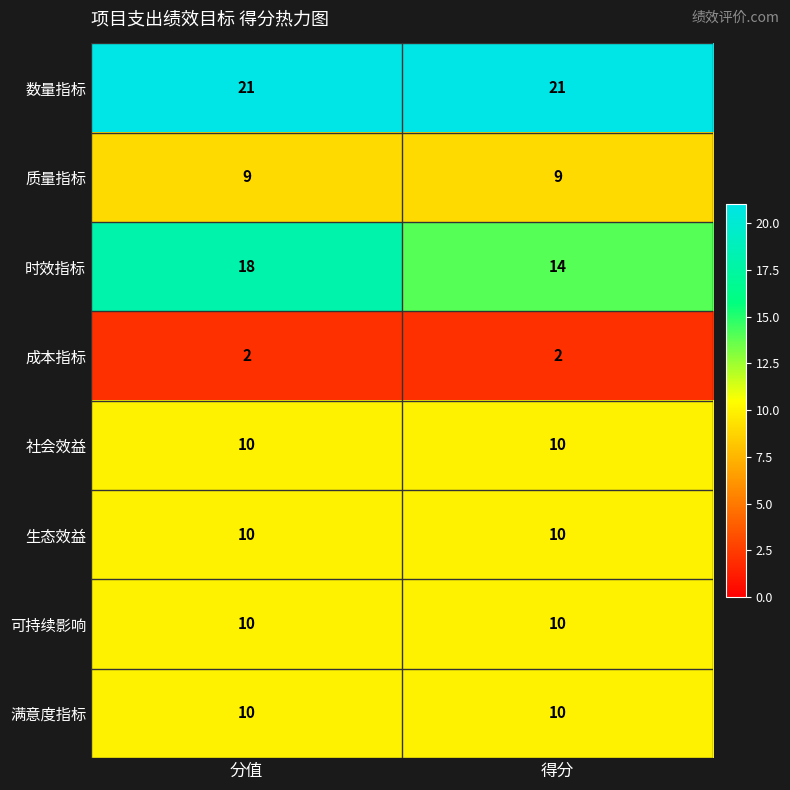

What is the spread (max minus min) of values at 分值?

19